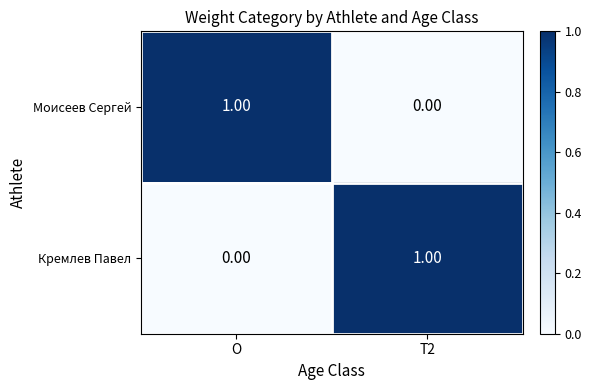

Rank the categories by Моисеев Сергей value from highest to lowest.

O, T2